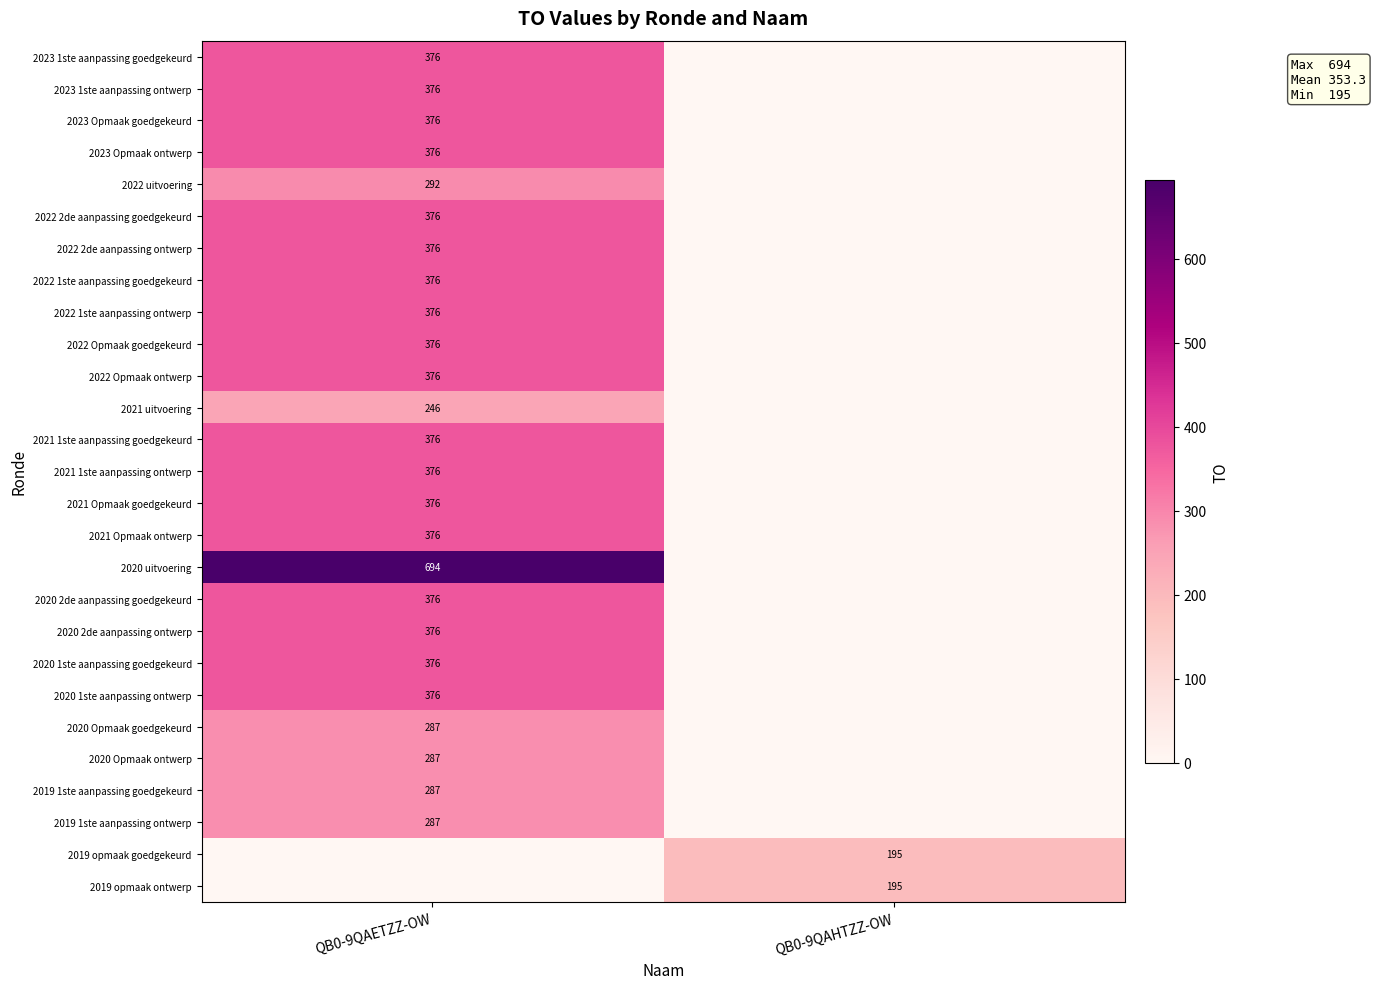

The 2022 Opmaak ontwerp series shows 83 at QB0-9QAETZZ-OW. True or false?

False